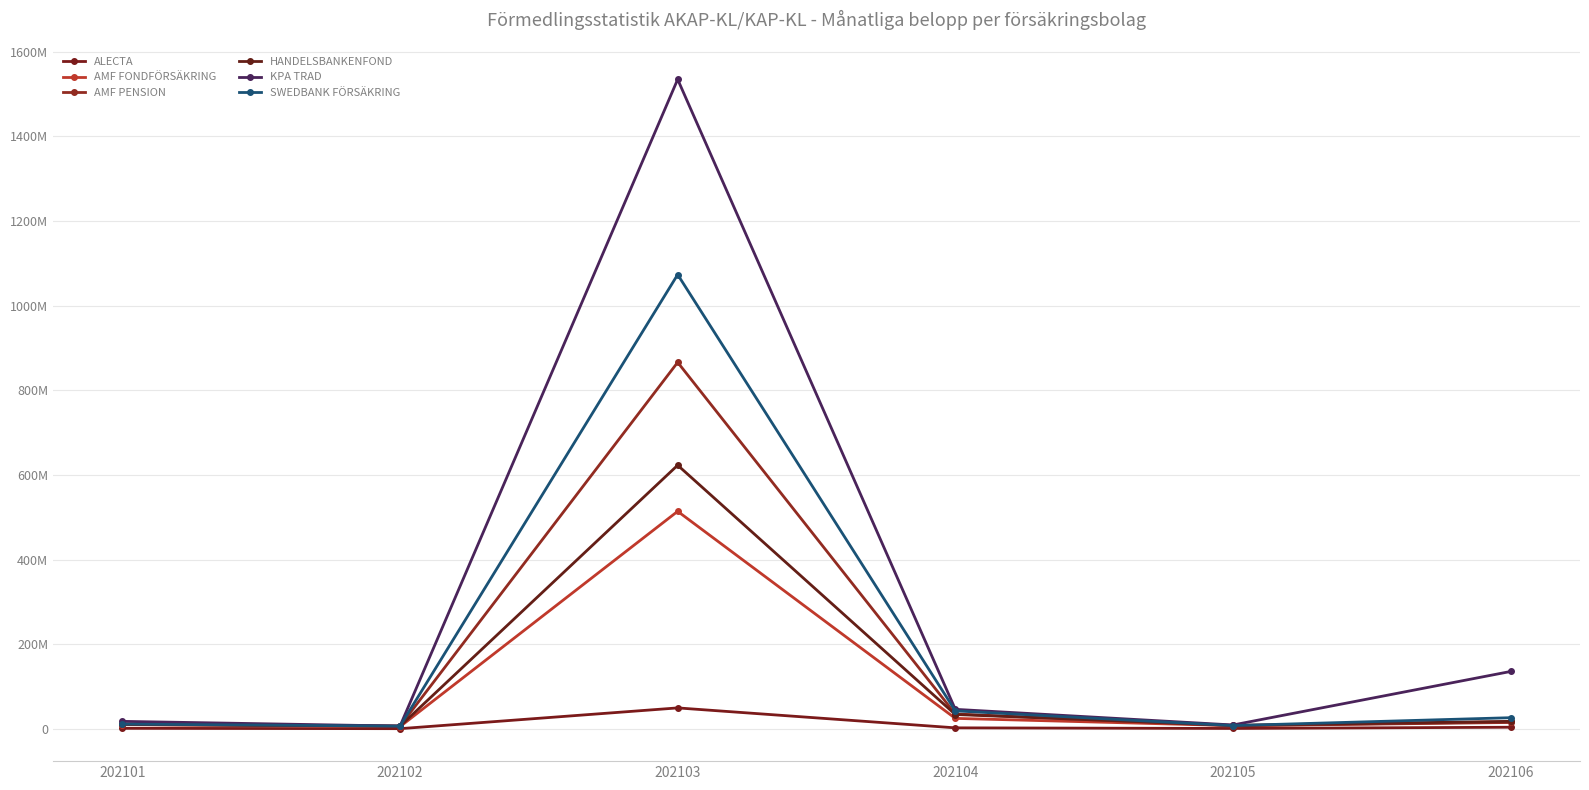

What is the difference between the second highest and second lowest values in the SWEDBANK FÖRSÄKRING series?

34772921